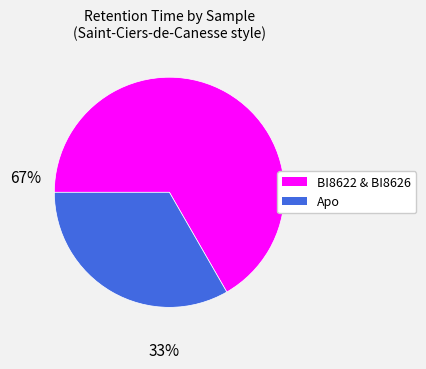

Is there a majority slice in this chart?

Yes